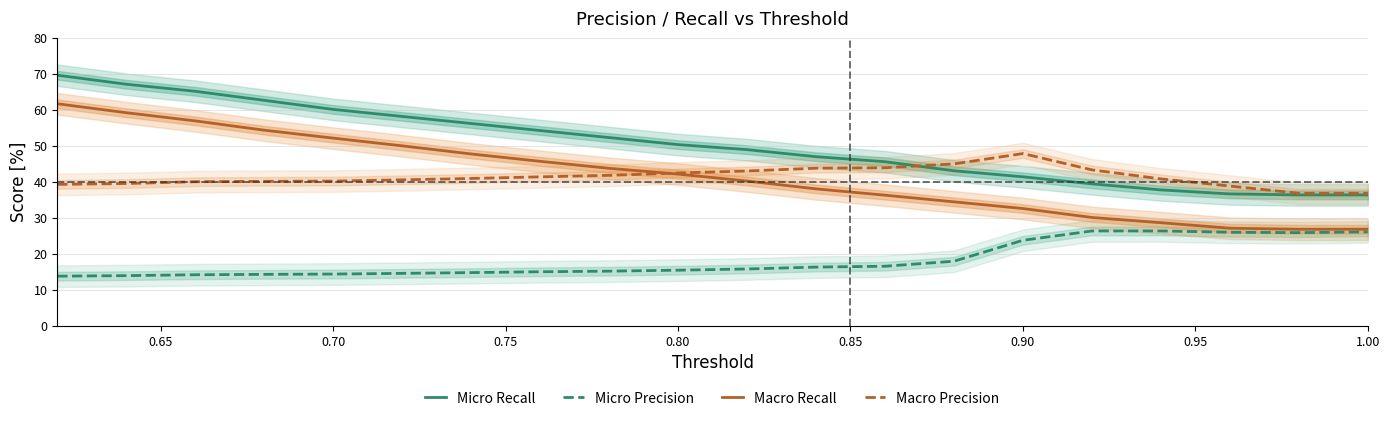

What is the maximum value for Micro Precision?

26.3